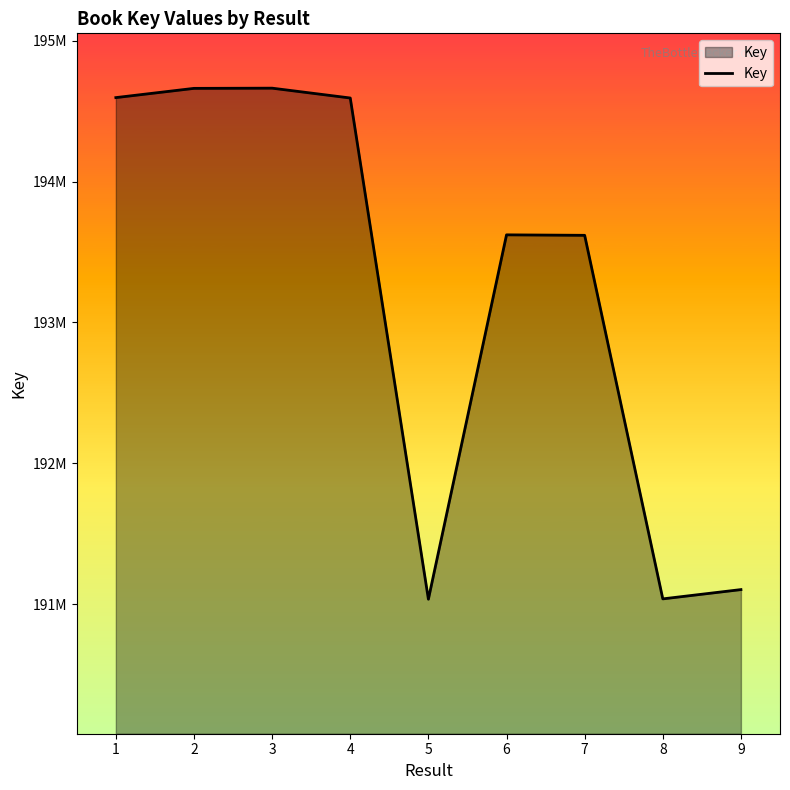

Does the chart display data point markers on the line(s)?

No